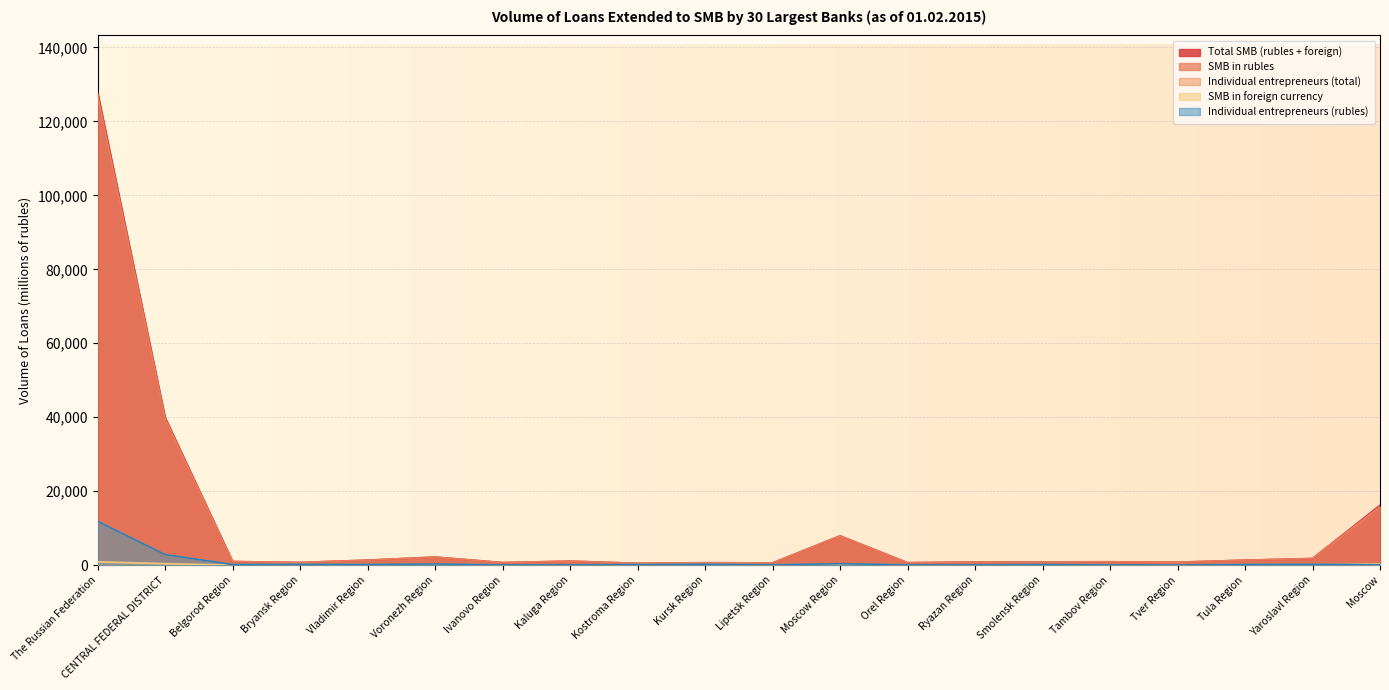

What is the approximate value of Individual entrepreneurs (rubles) at Kursk Region, to the nearest 10?

220